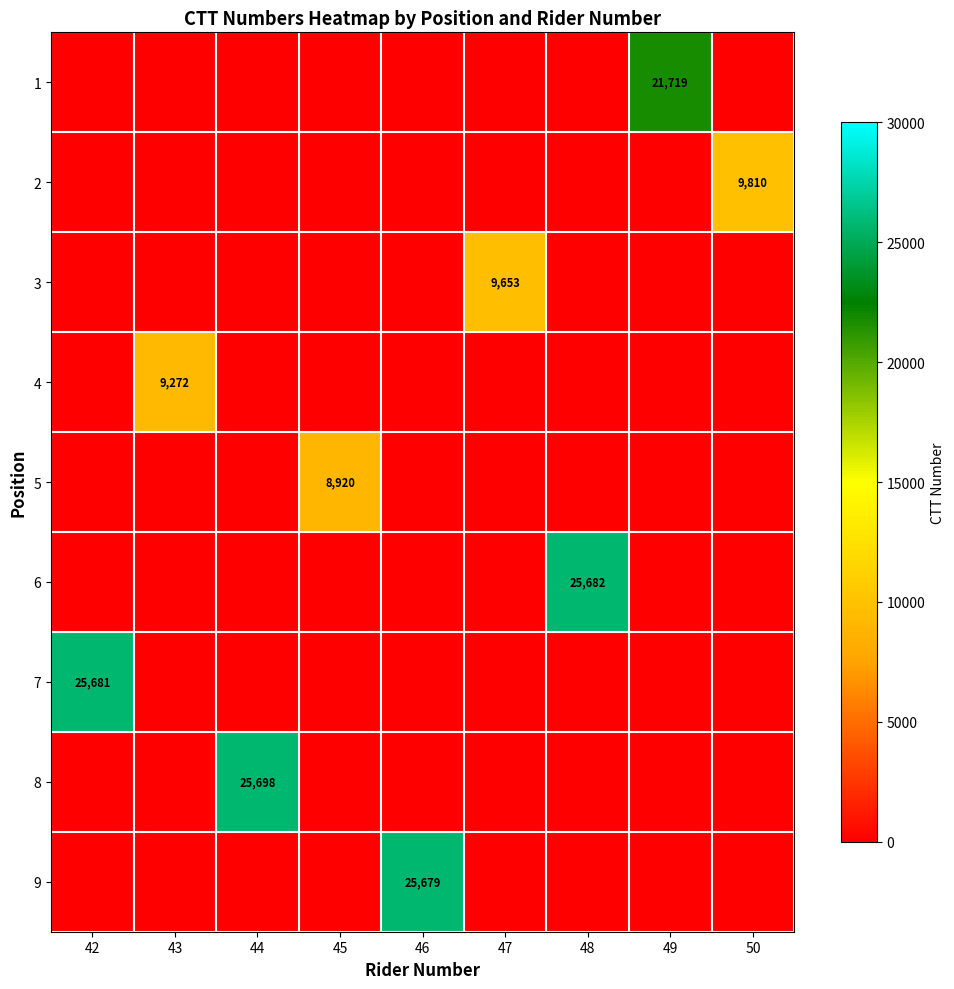

List the labels in order of 9 value, smallest first.

42, 43, 44, 45, 47, 48, 49, 50, 46